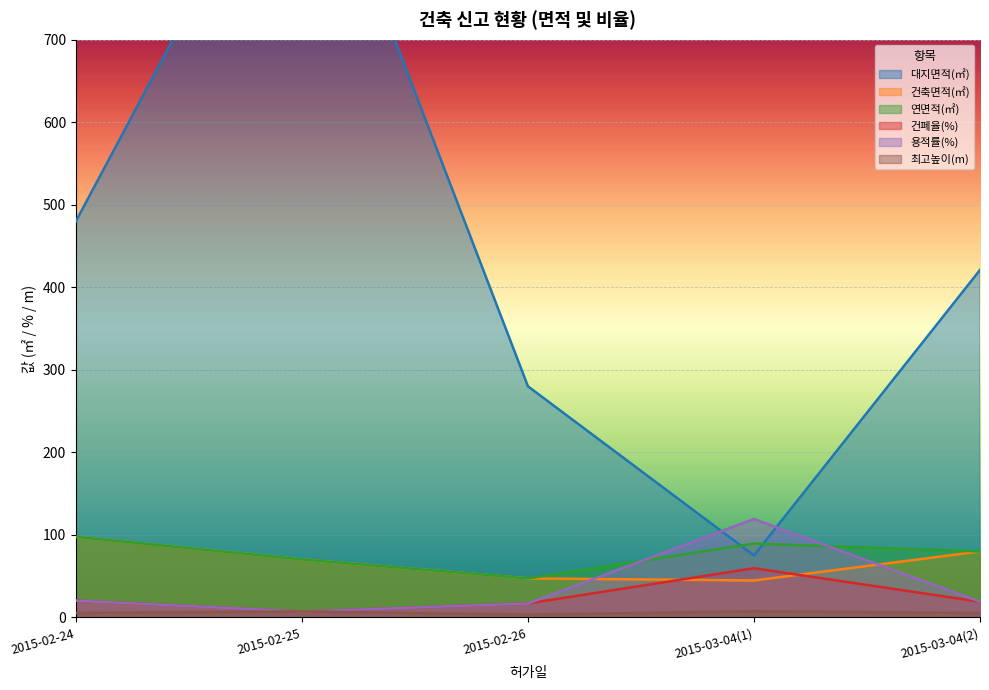

True or false: 용적률(%) has a value of 7.1 at 2015-02-25.

True